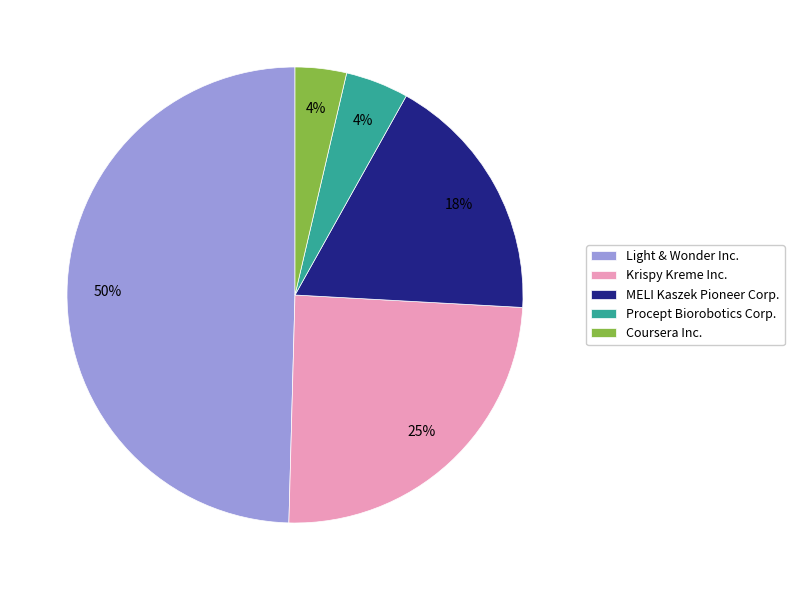

To the nearest percent, what is the combined percentage of Coursera Inc. and Light & Wonder Inc.?

53%